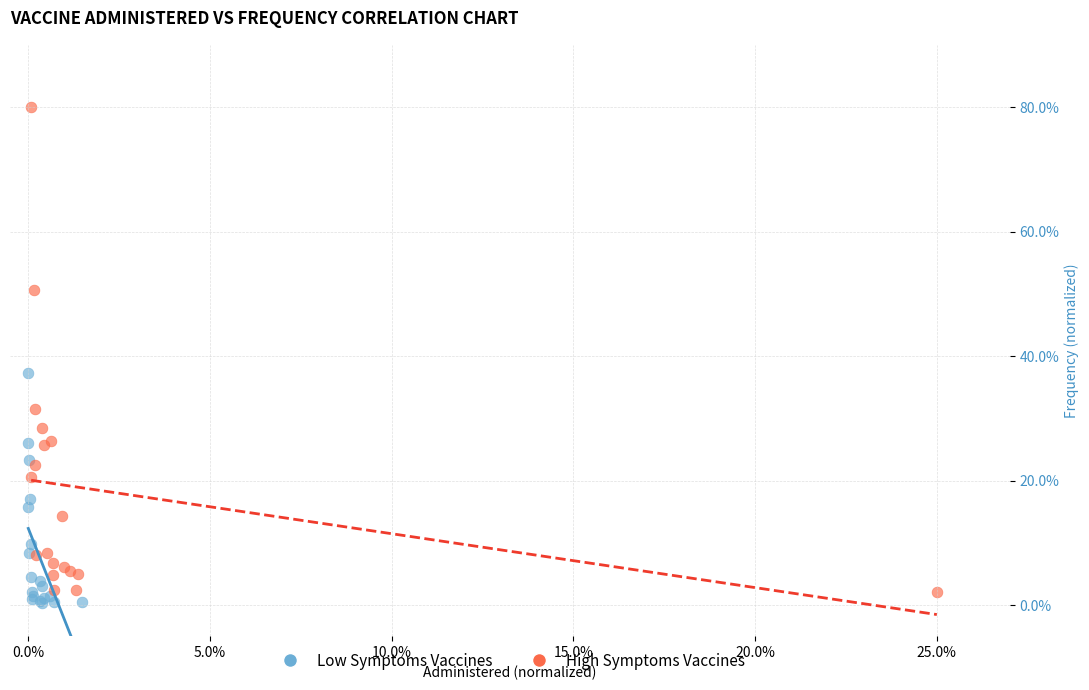

Which series contains the lowest Y value?

Low Symptoms Vaccines